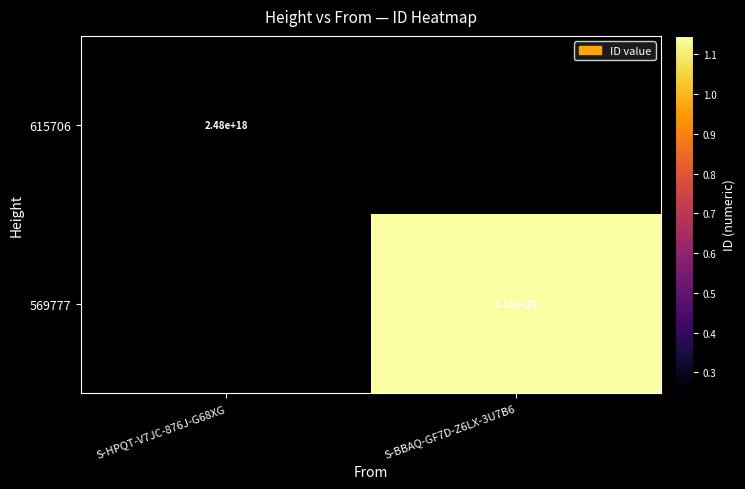

Is it true that 615706 equals 872662059059041536 at S-HPQT-V7JC-876J-G68XG?

False